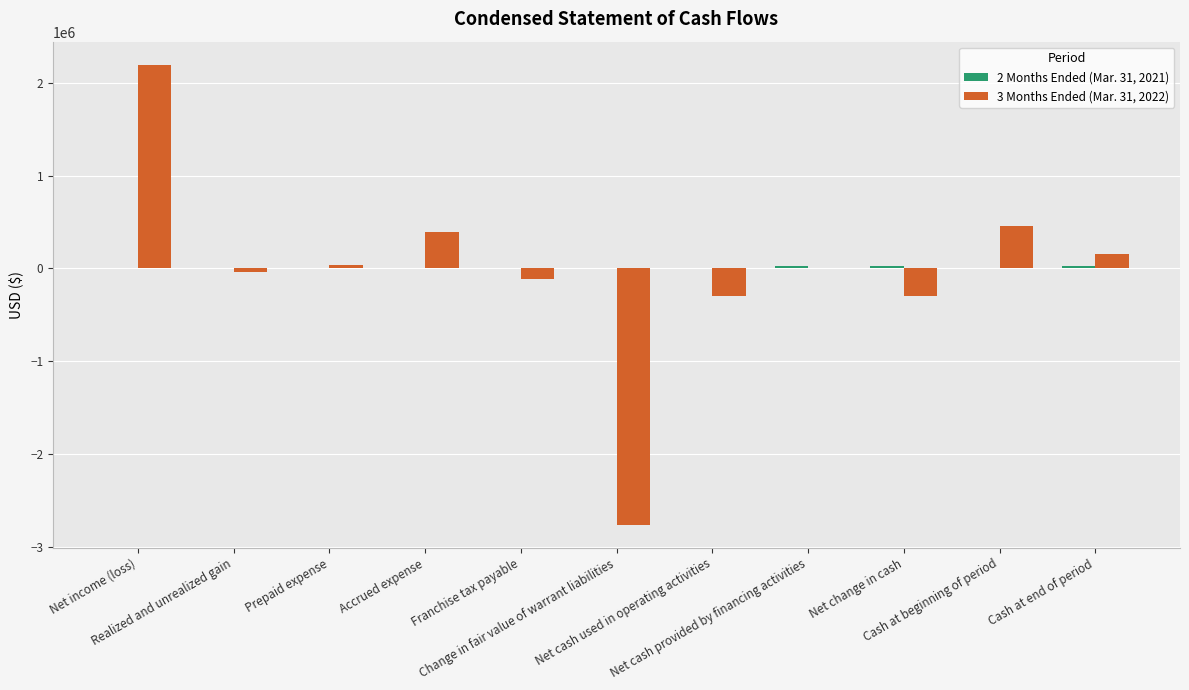

How many groups of bars are there?

11